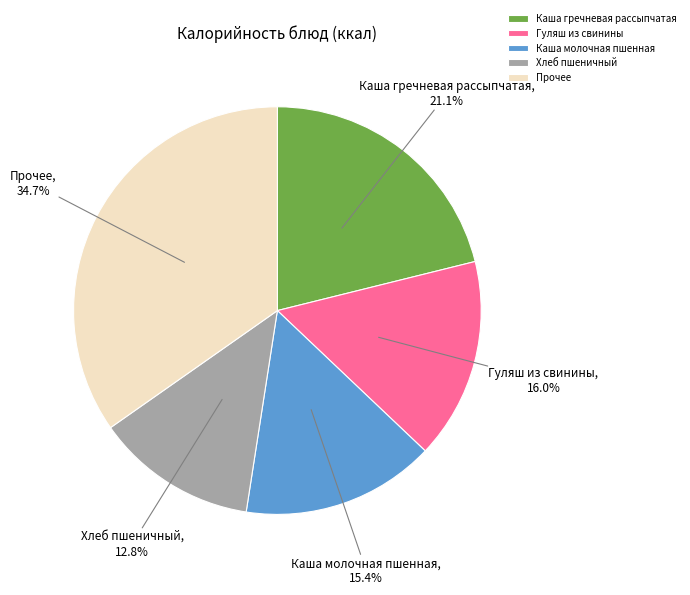

Is Каша гречневая рассыпчатая the majority of the pie?

No